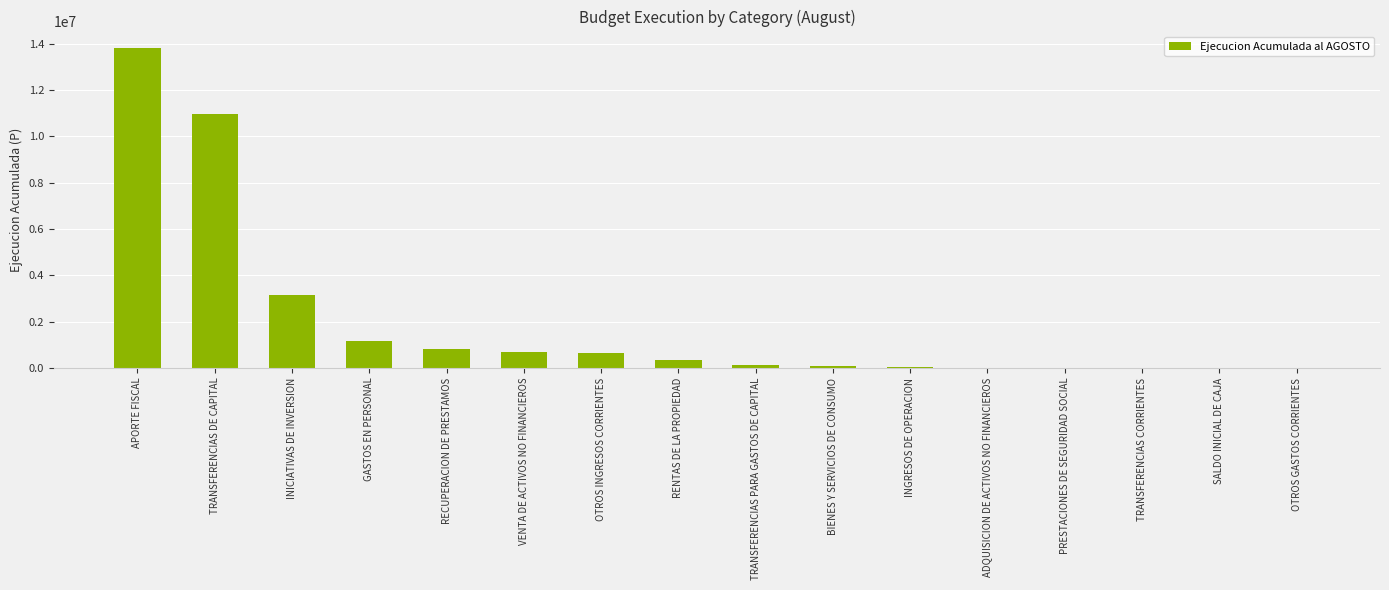

What is the maximum value shown in the chart?

13830536